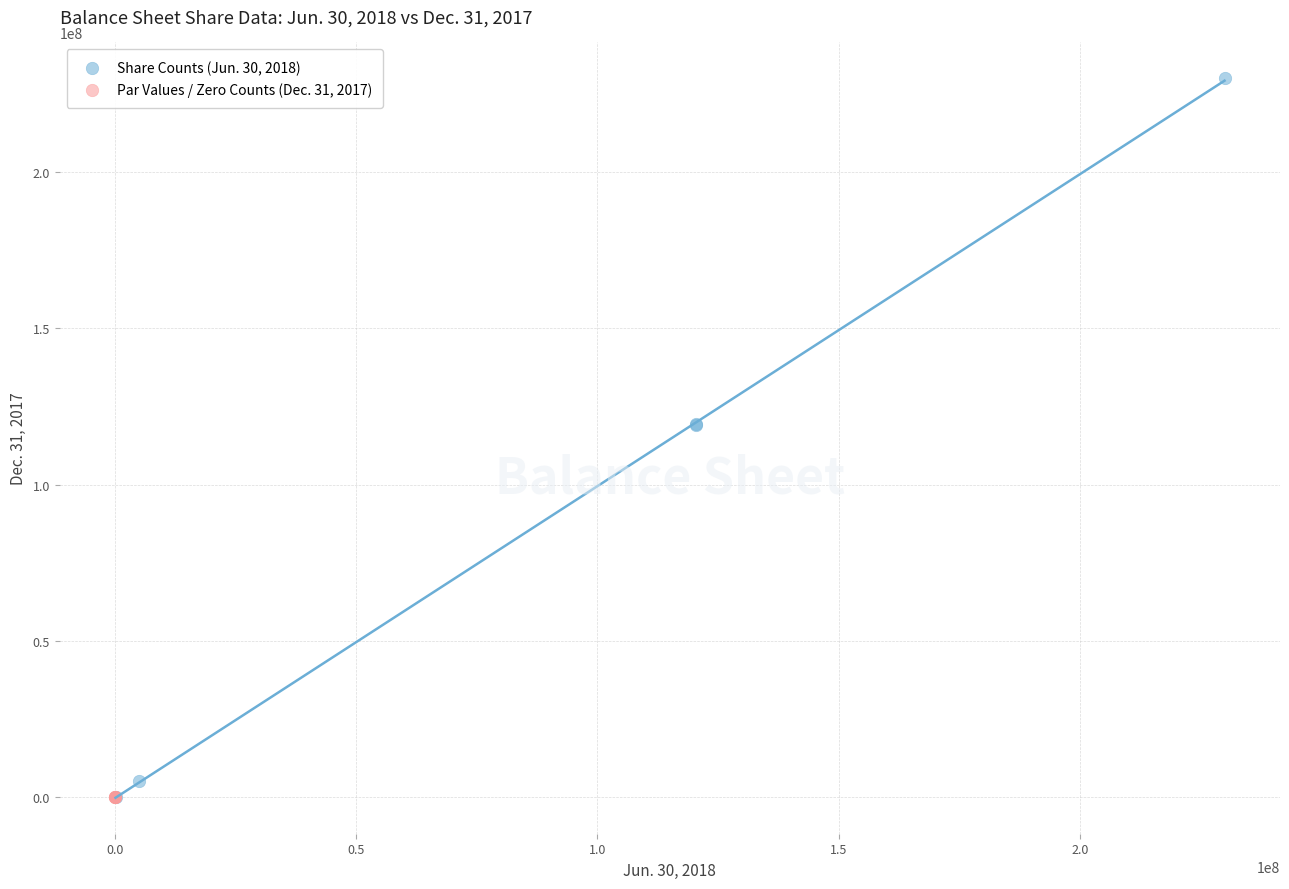

Which series reaches the maximum Y coordinate?

Share Counts (Jun. 30, 2018)